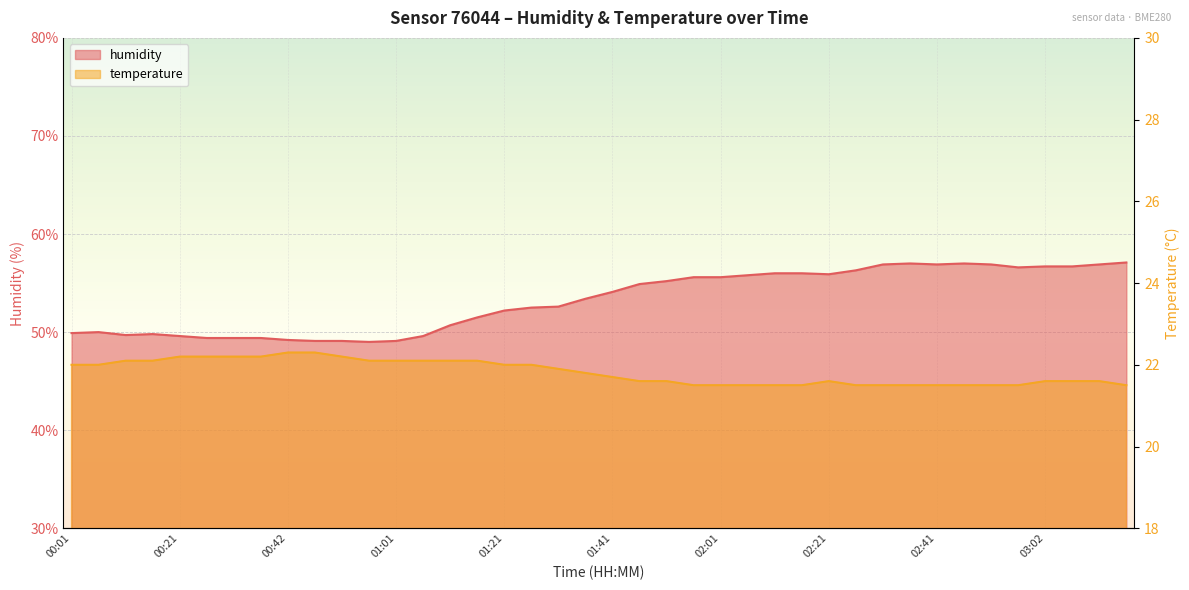

True or false: humidity and temperature cross at least once.

False